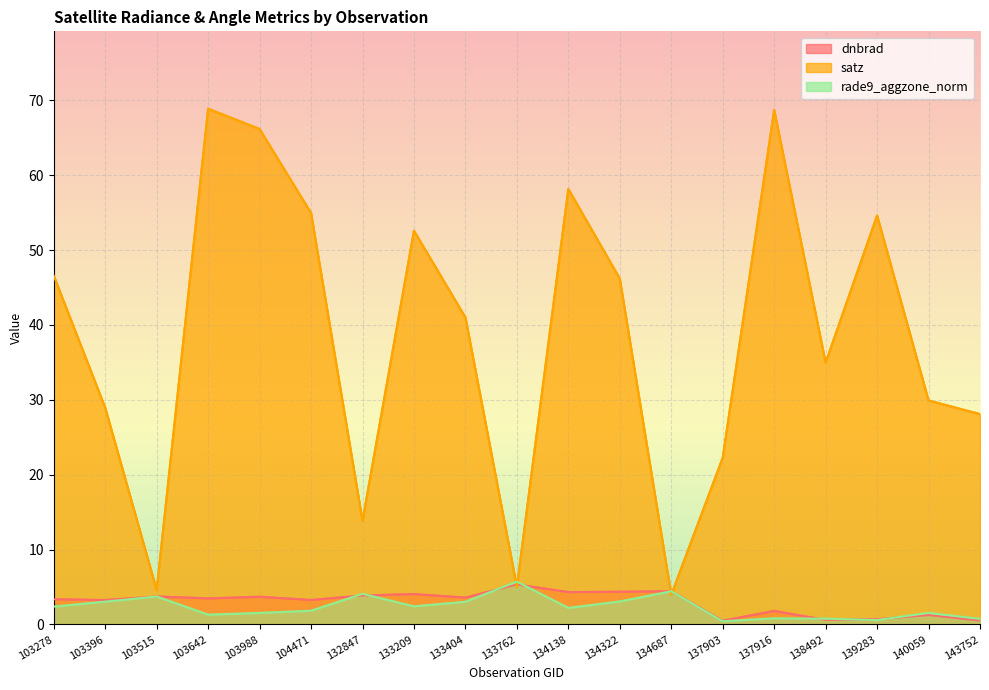

Which series has the widest spread of values?

satz